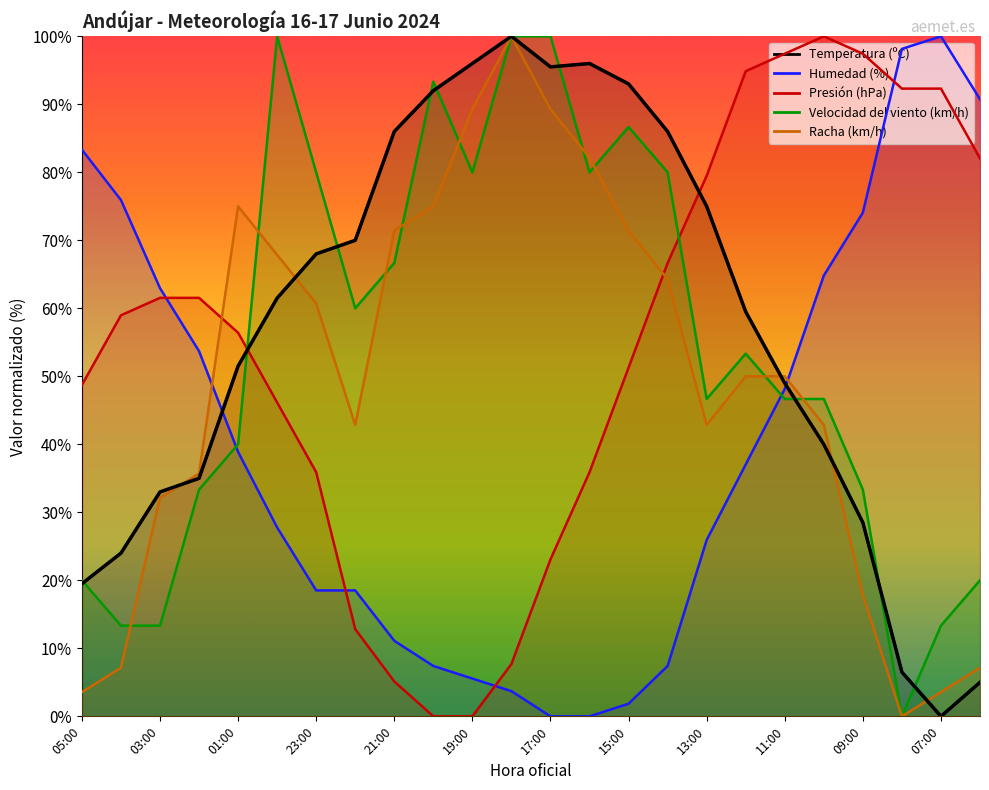

Rank the categories by Presión (hPa) value from highest to lowest.

10:00, 11:00, 09:00, 12:00, 08:00, 07:00, 06:00, 13:00, 14:00, 03:00, 02:00, 04:00, 01:00, 15:00, 05:00, 00:00, 23:00, 16:00, 17:00, 22:00, 18:00, 21:00, 20:00, 19:00